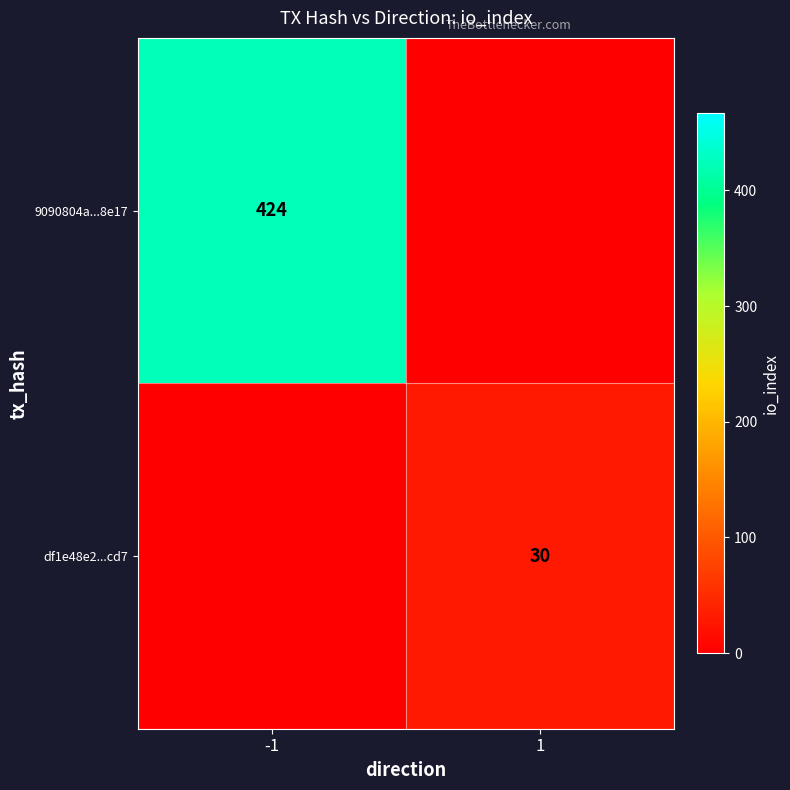

The 9090804a...8e17 series shows 734 at -1. True or false?

False